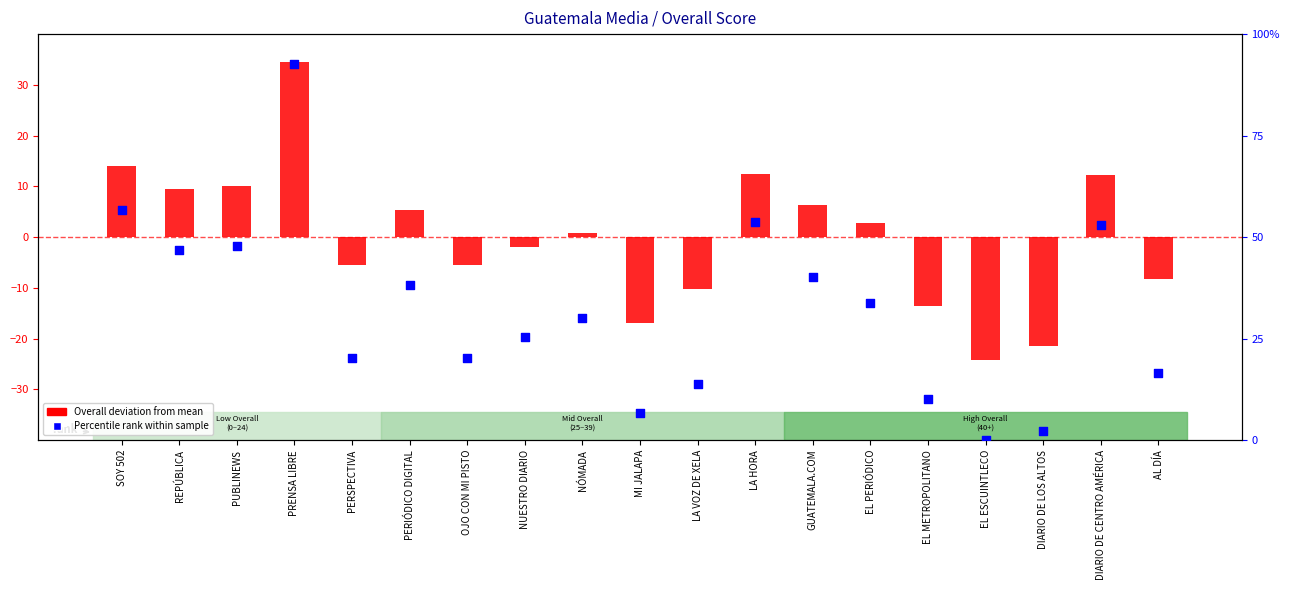

Which series reaches the minimum Y coordinate?

Overall deviation from mean